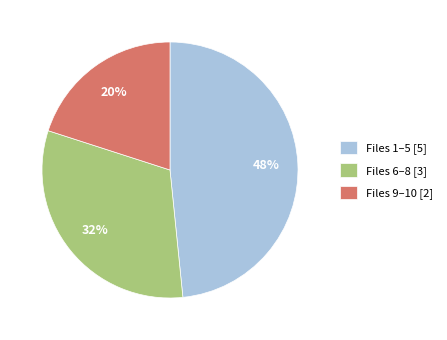

Does Files 9–10 [2] account for over 50% of the chart?

No